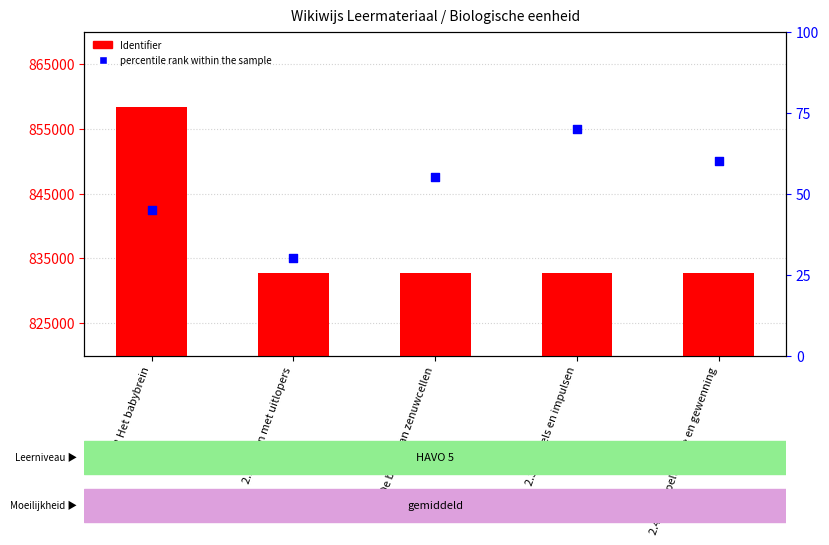

Which series contains the highest Y value?

Identifier